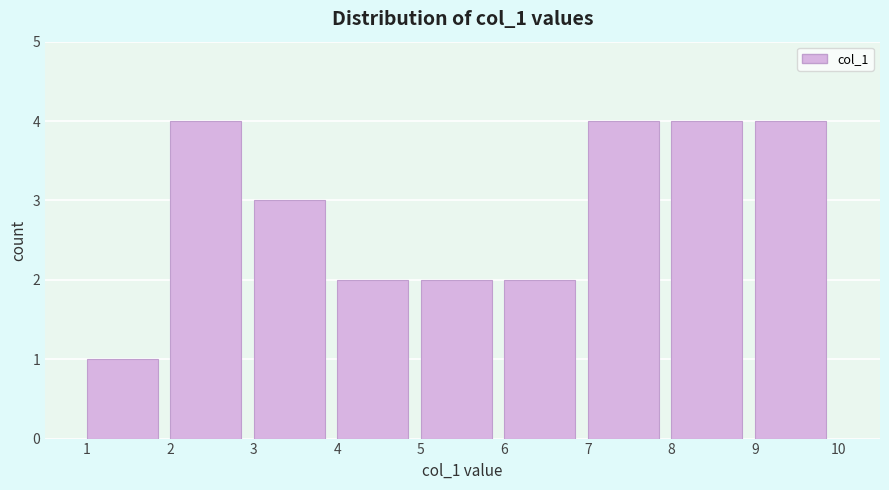

Reading left to right, transcribe this chart: for each bar, give the range it covers on the x-axis and its height. The values are not printed on the chart, so give them approximately, as read against the axis.

1 to 2: 1
2 to 3: 4
3 to 4: 3
4 to 5: 2
5 to 6: 2
6 to 7: 2
7 to 8: 4
8 to 9: 4
9 to 10: 4